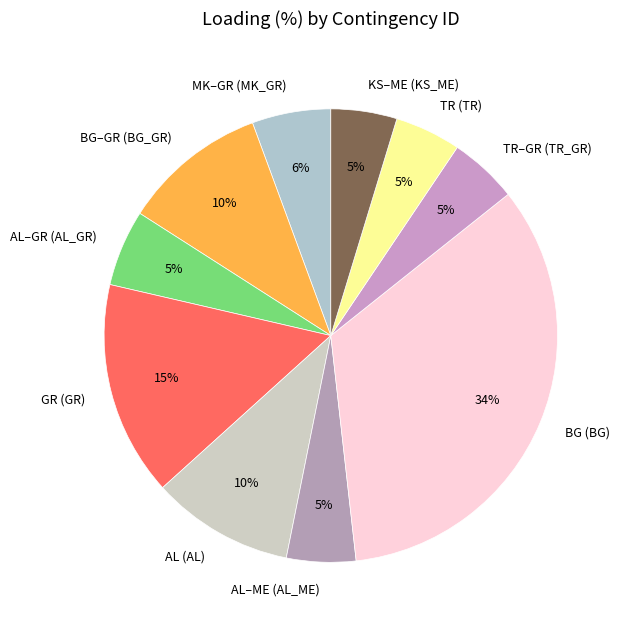

Is there a majority slice in this chart?

No